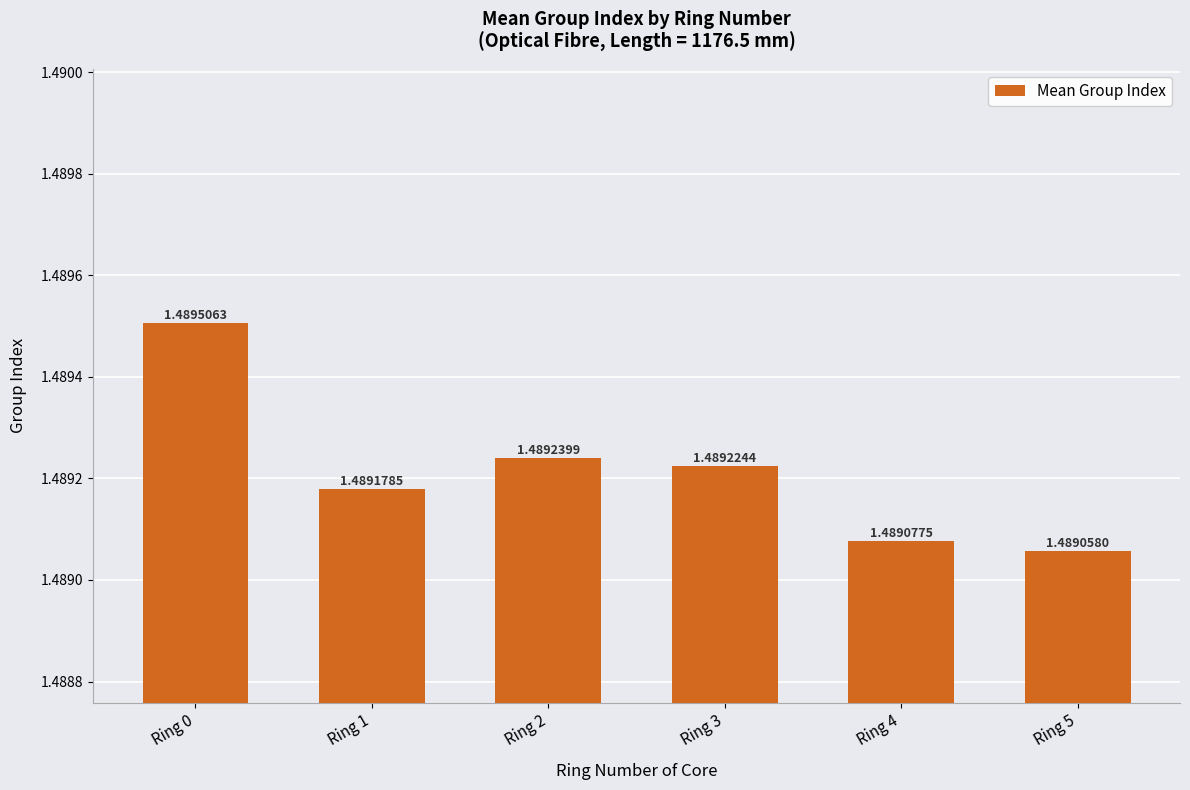

Does the chart contain stacked bars?

No